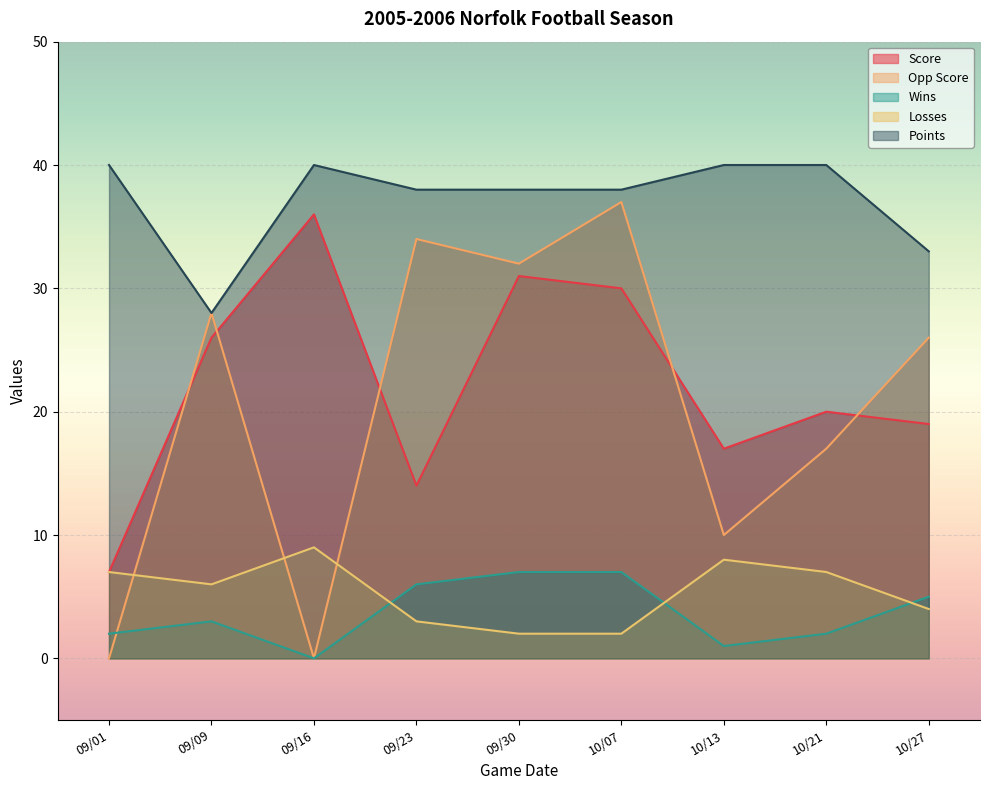

What position from the right is 10/07?

4